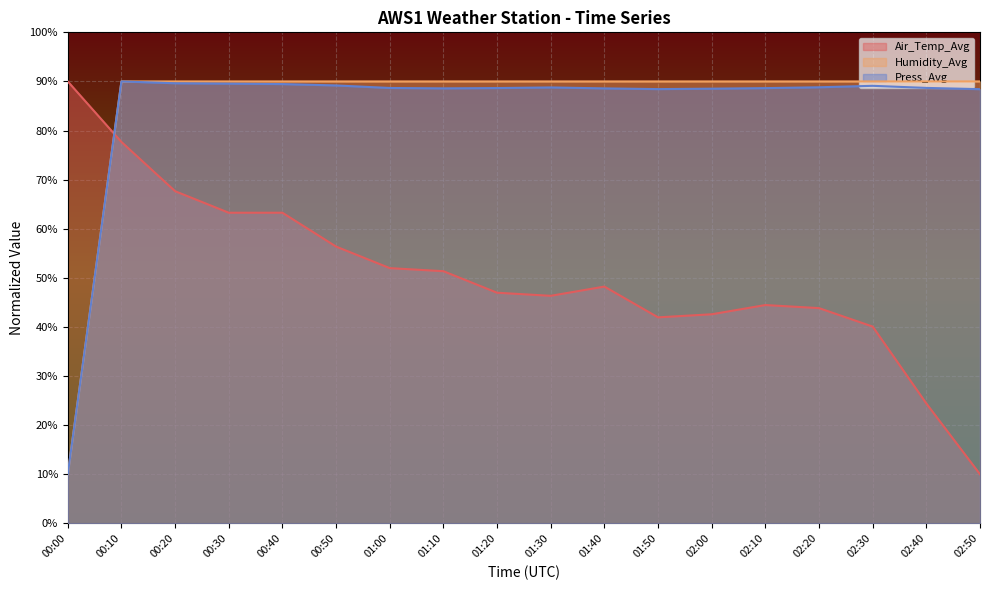

What is the difference between the maximum and minimum values in the Air_Temp_Avg series?

80.0